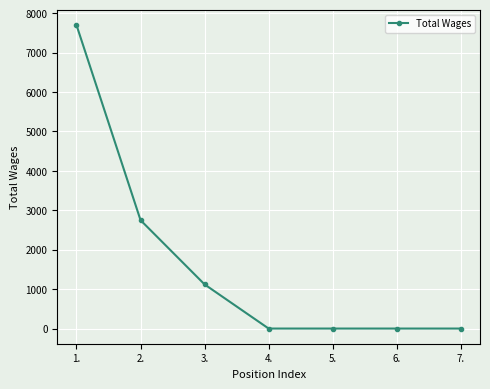

How many values are between 0 and 2750?

6